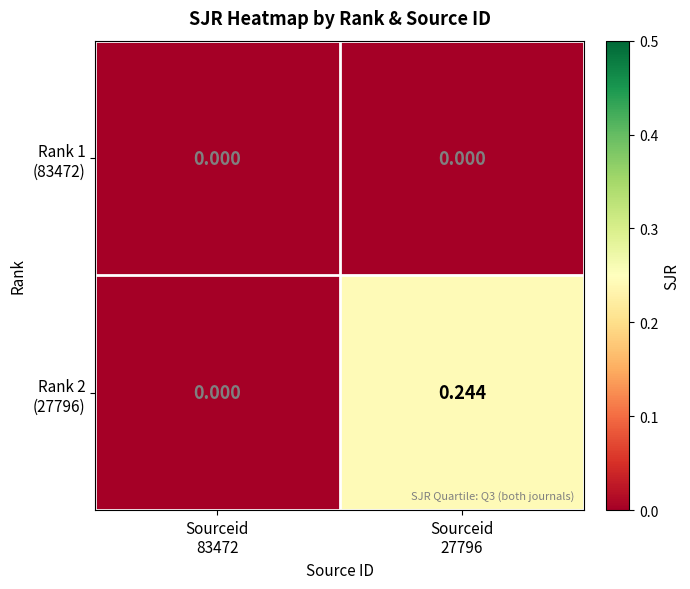

Count the number of categories in the chart.

2